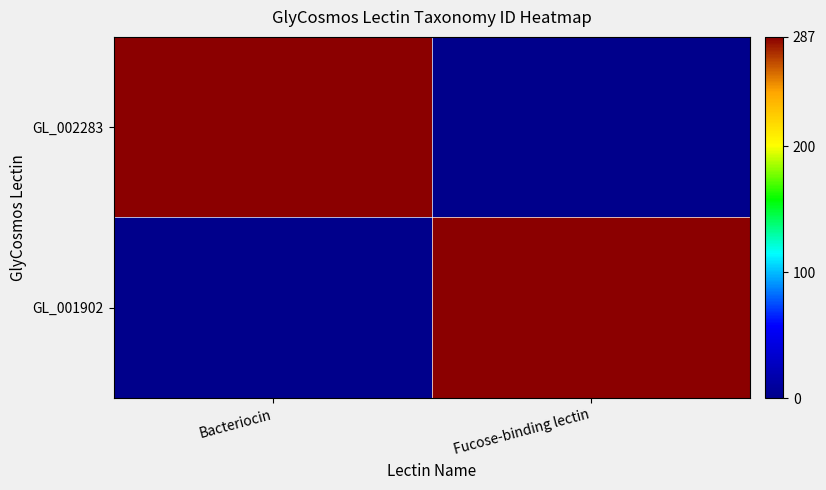

Which series changed the most between Bacteriocin and Fucose-binding lectin?

GL_002283